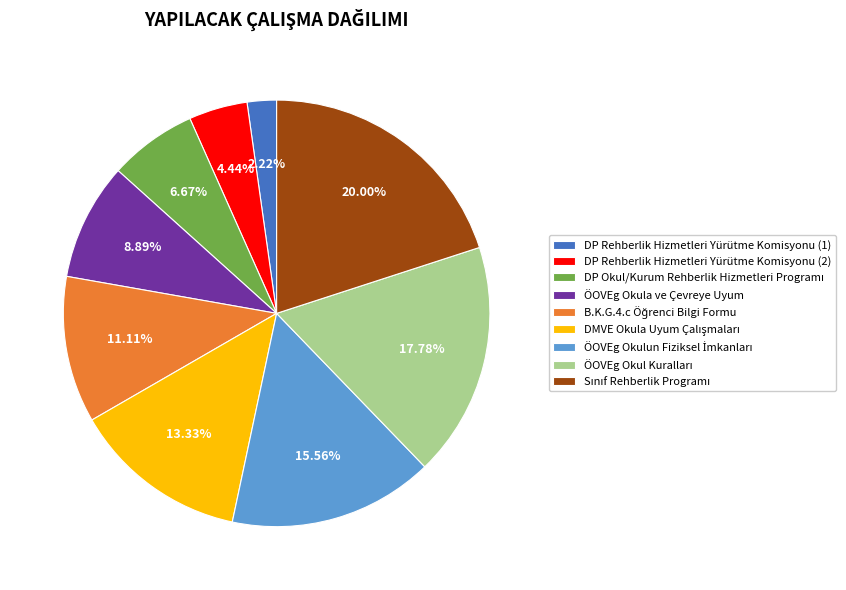

Do ÖOVEg Okula ve Çevreye Uyum and DP Rehberlik Hizmetleri Yürütme Komisyonu (2) together represent more than half of the pie?

No